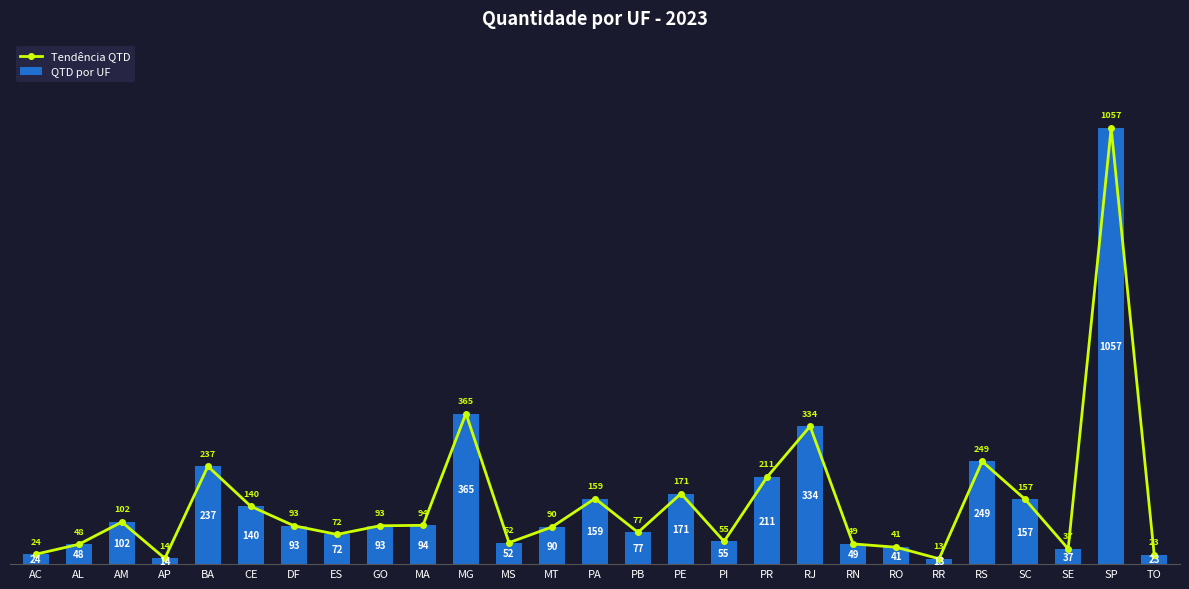

What is the label of the 21st bar from the right?

DF